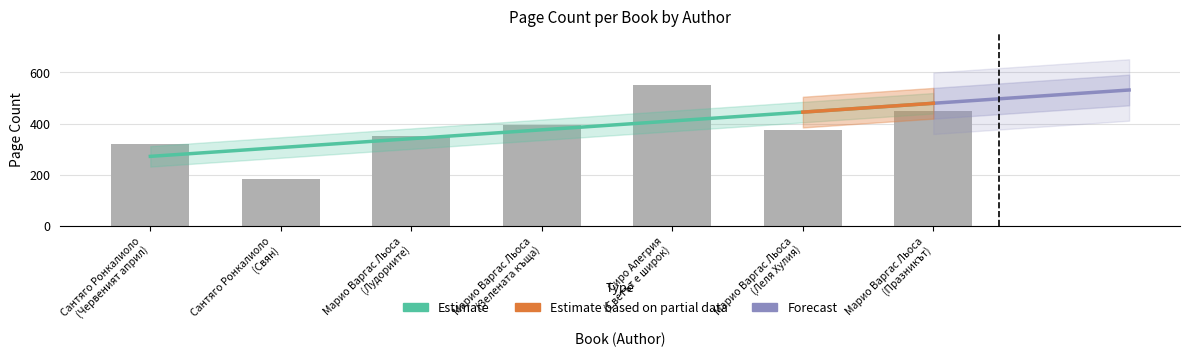

Where does the data first go above 376?

Марио Варгас Льоса
(Зелената къща)